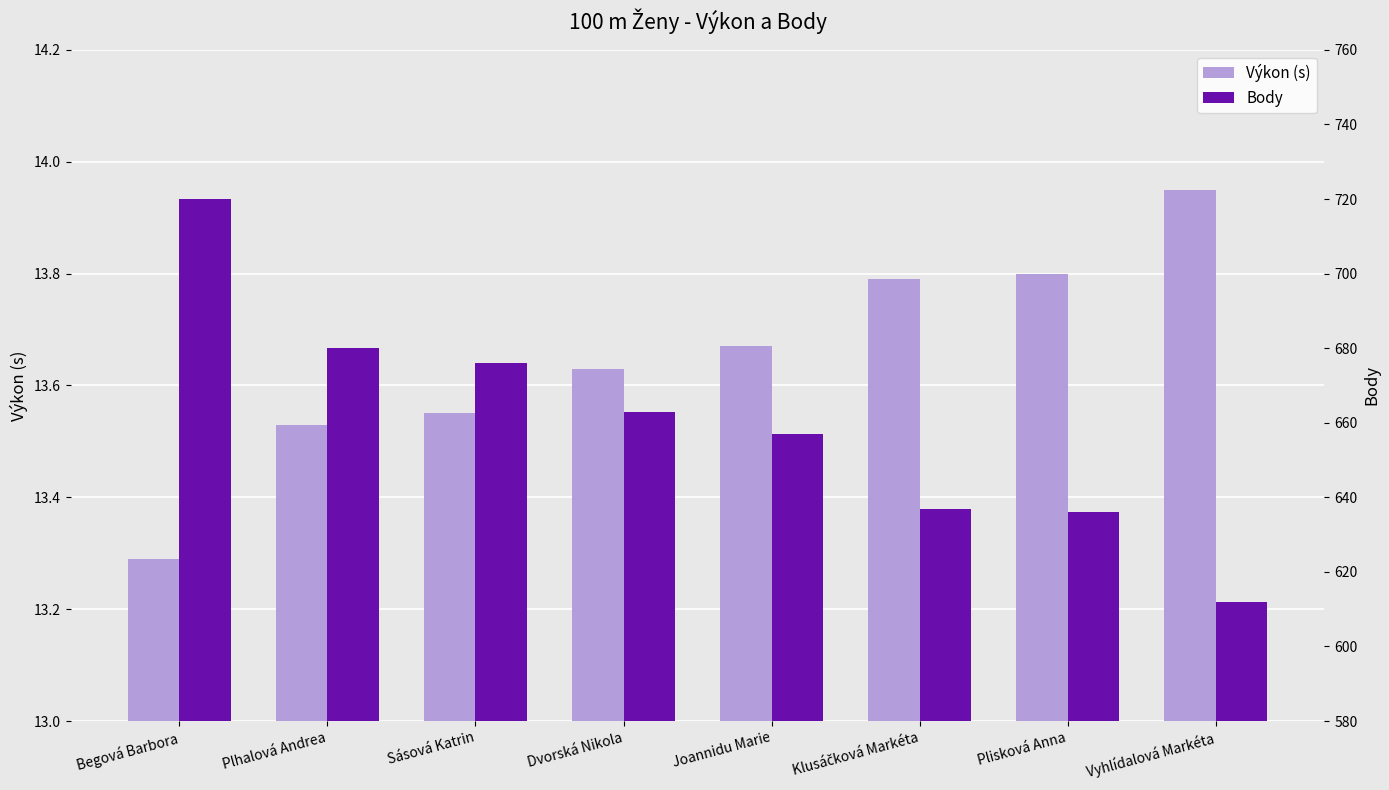

Is the value of Body at Sásová Katrin greater than the value of Výkon (s) at Klusáčková Markéta?

Yes